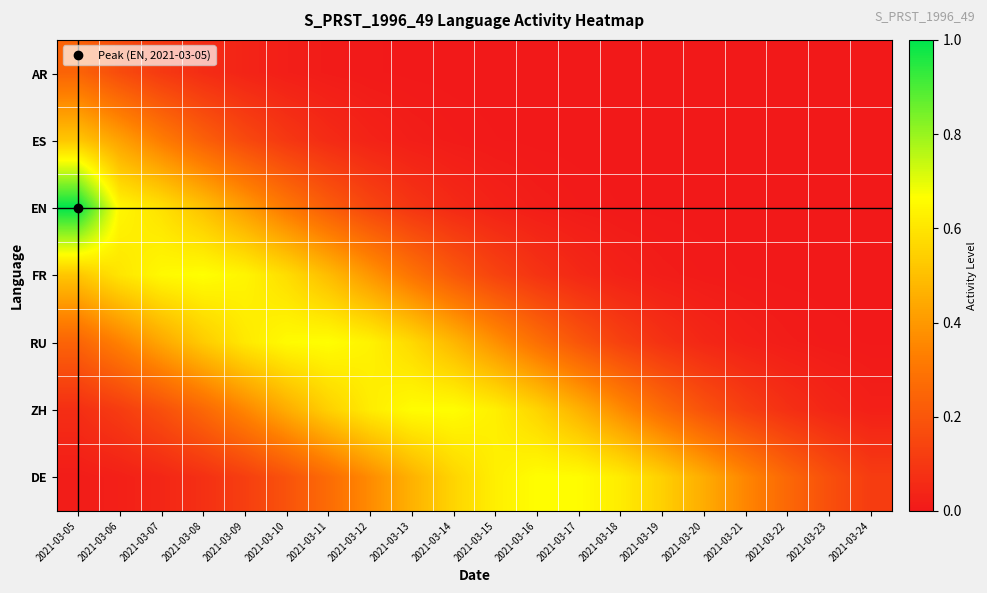

Which has a higher value, 2021-03-16 or 2021-03-14?

2021-03-14